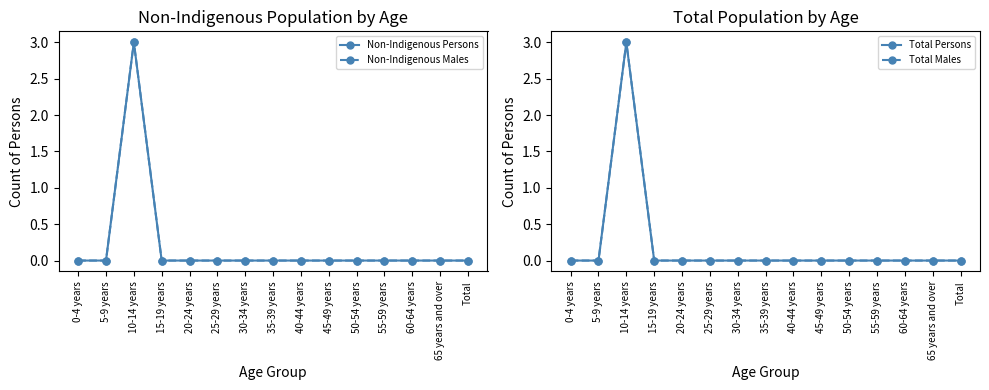

Which series has the largest range (max minus min)?

Non-Indigenous Persons